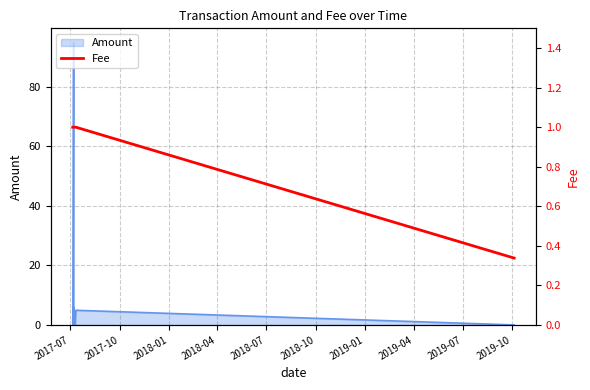

Does the chart have visible grid lines?

Yes